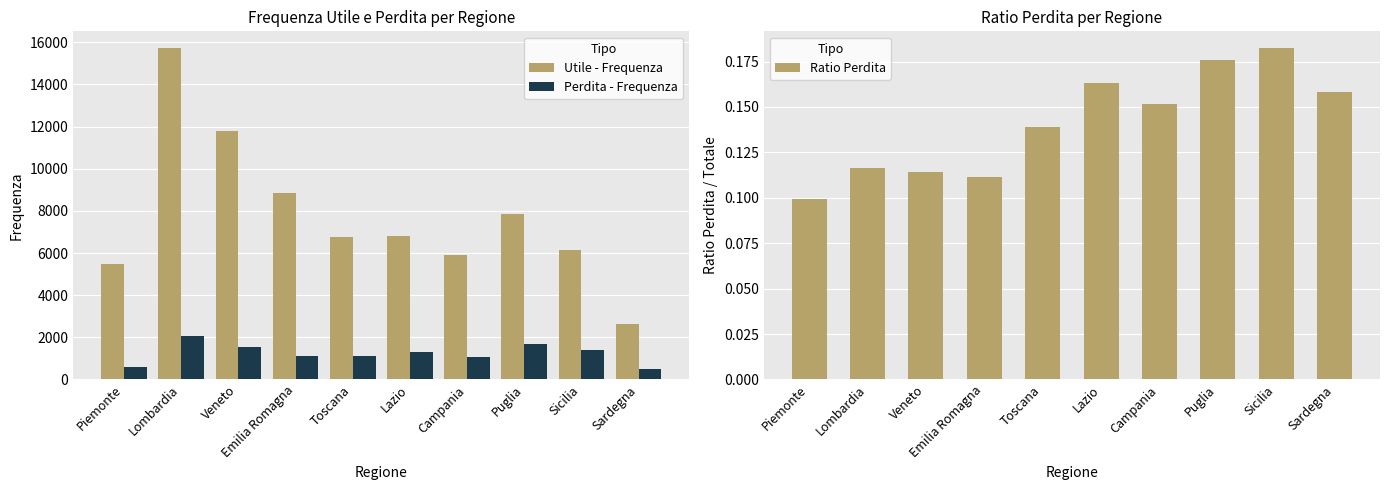

What is the label of the 1st bar from the right?

Sardegna